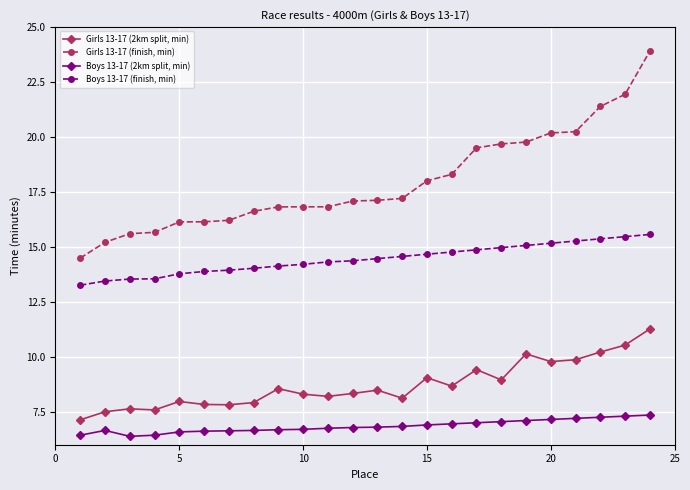

True or false: Boys 13-17 (2km split, min) has more than 0 points higher than both neighbors.

True